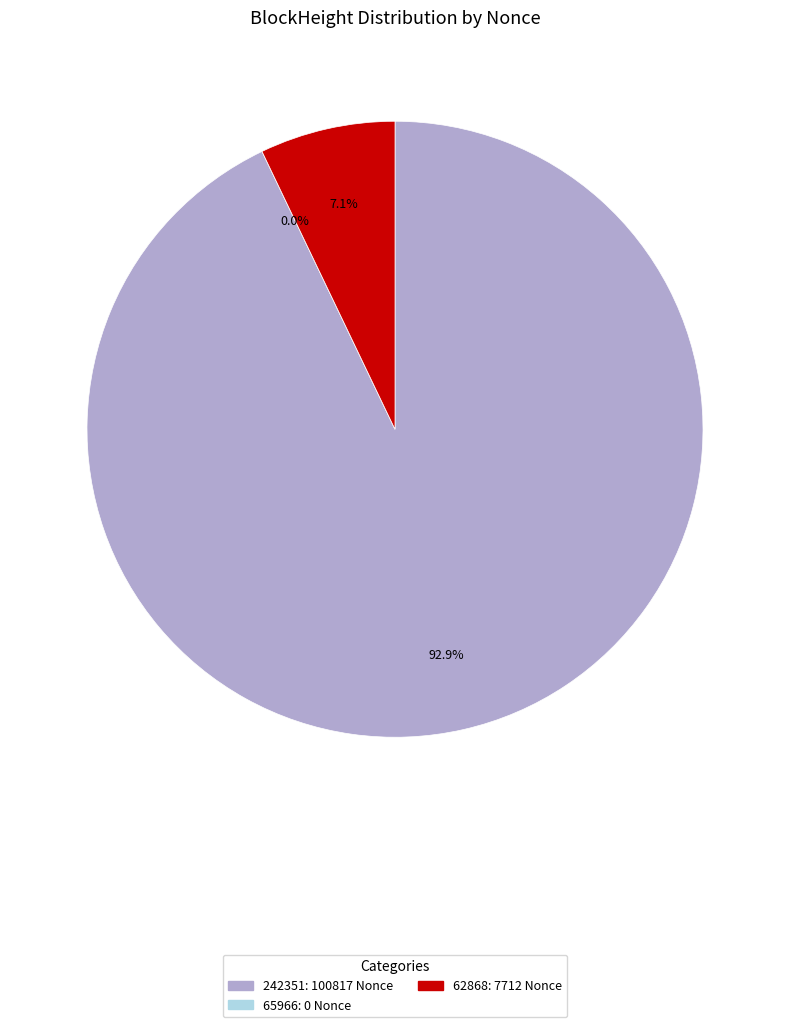

What is the change in value from 242351 to 65966?

-100817